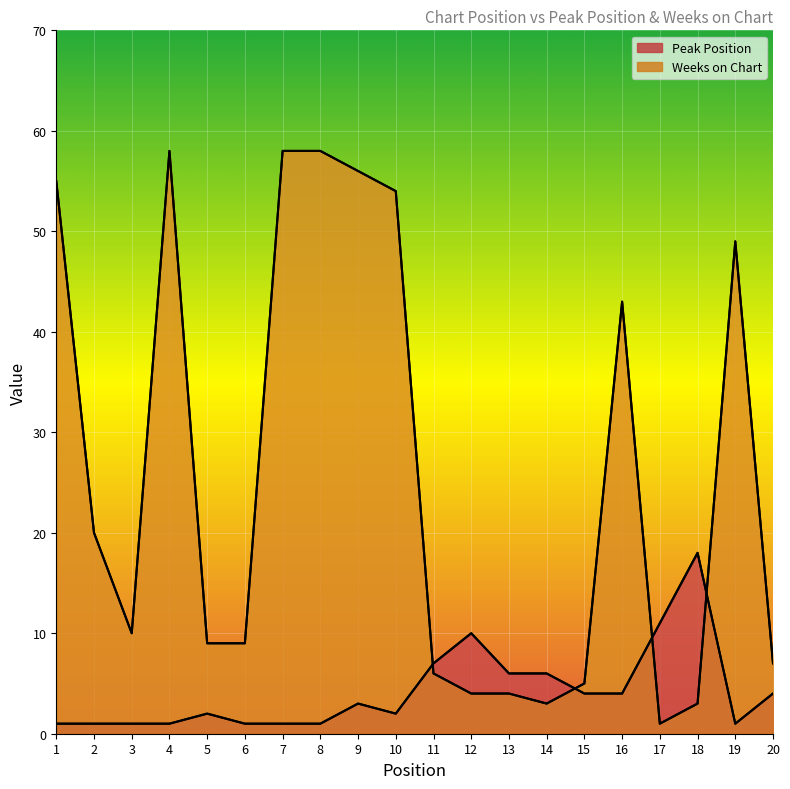

Is it true that Peak Position equals 4 at 15?

True